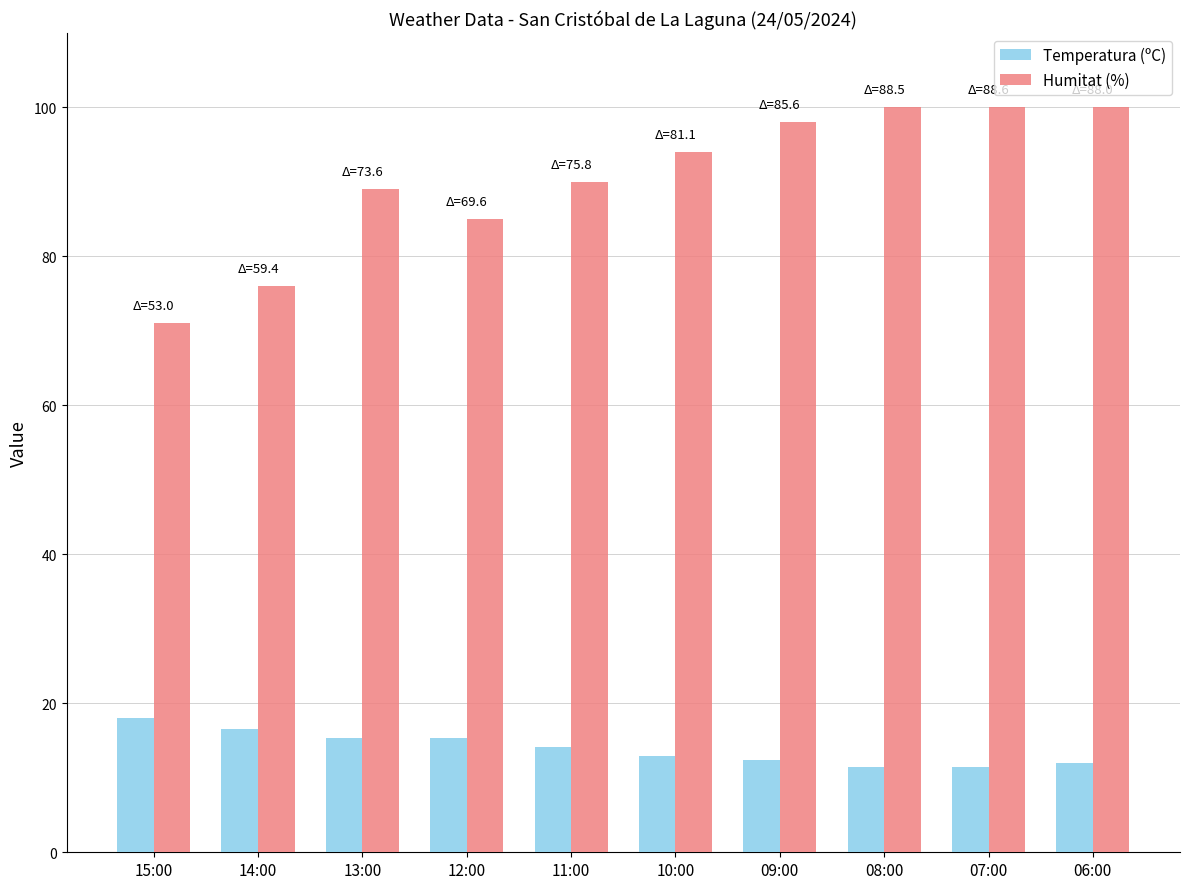

What is the label of the 4th bar from the left?

12:00